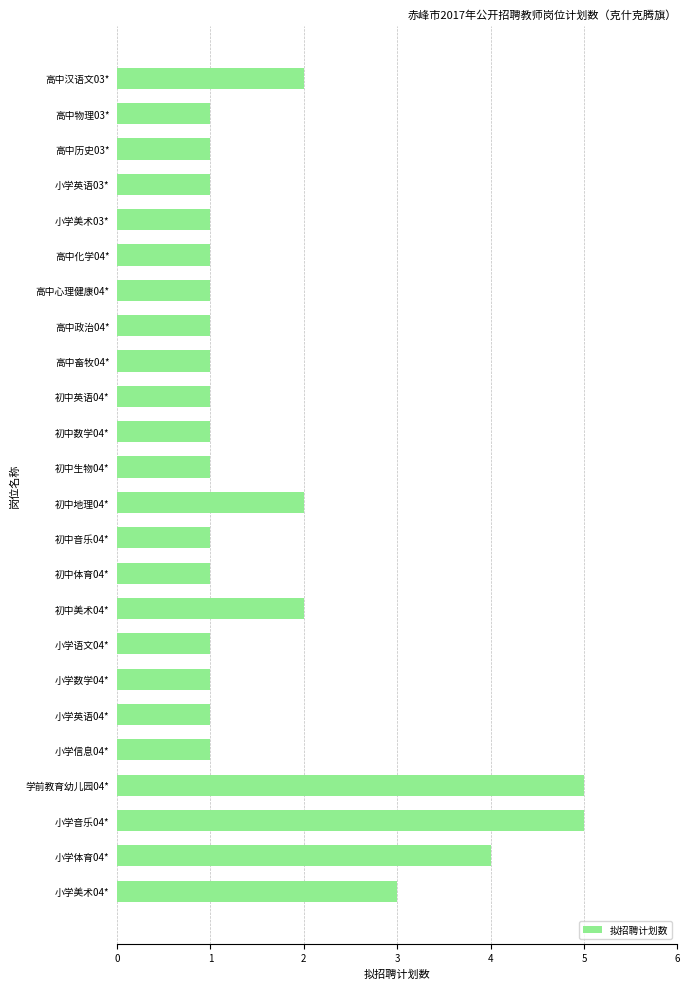

The value at 学前教育幼儿园04* is 5. True or false?

True